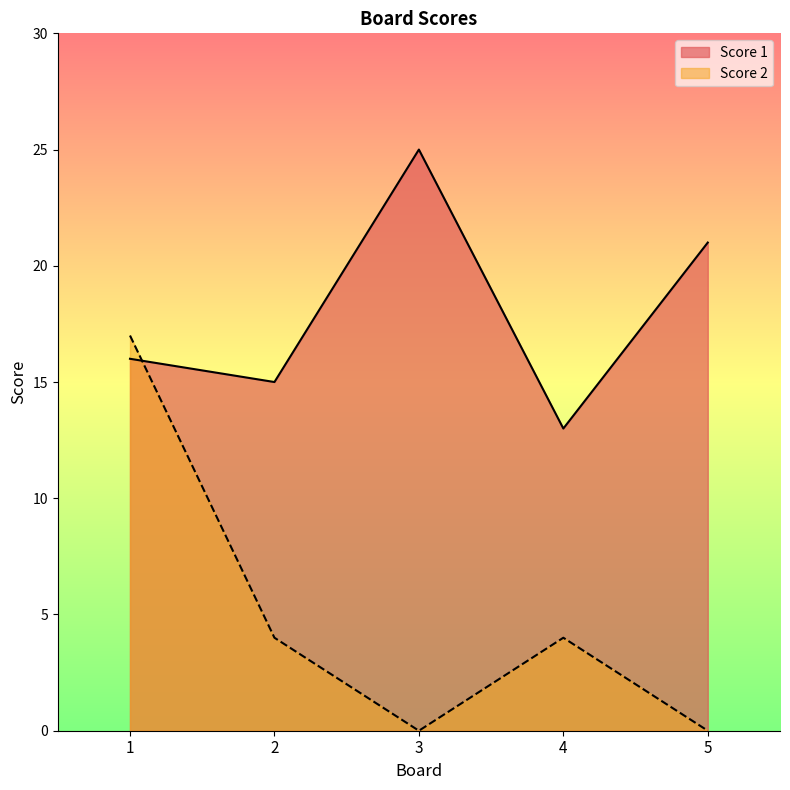

Count the number of categories in the chart.

5